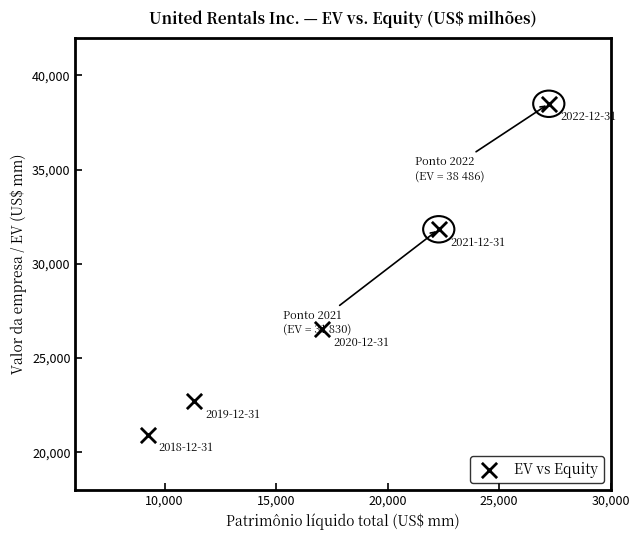

What is the average X value?

17426